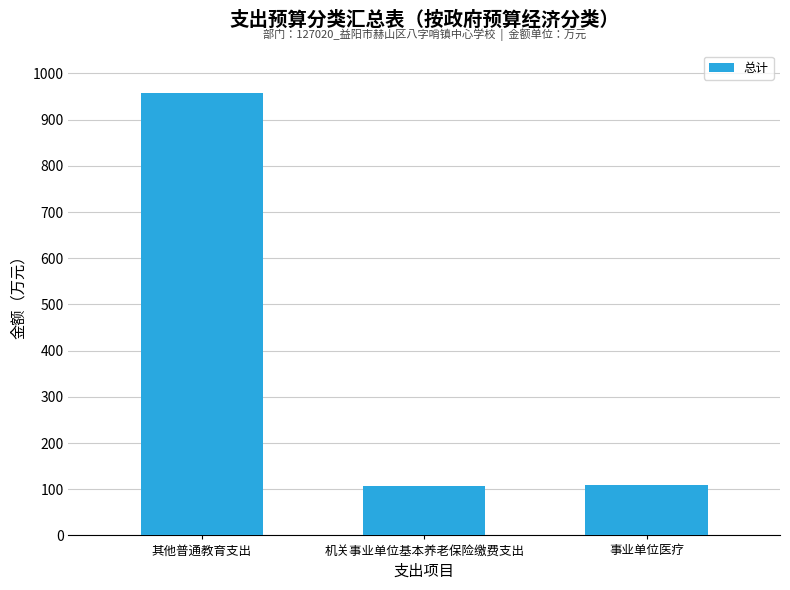

Which has a higher value, 事业单位医疗 or 其他普通教育支出?

其他普通教育支出